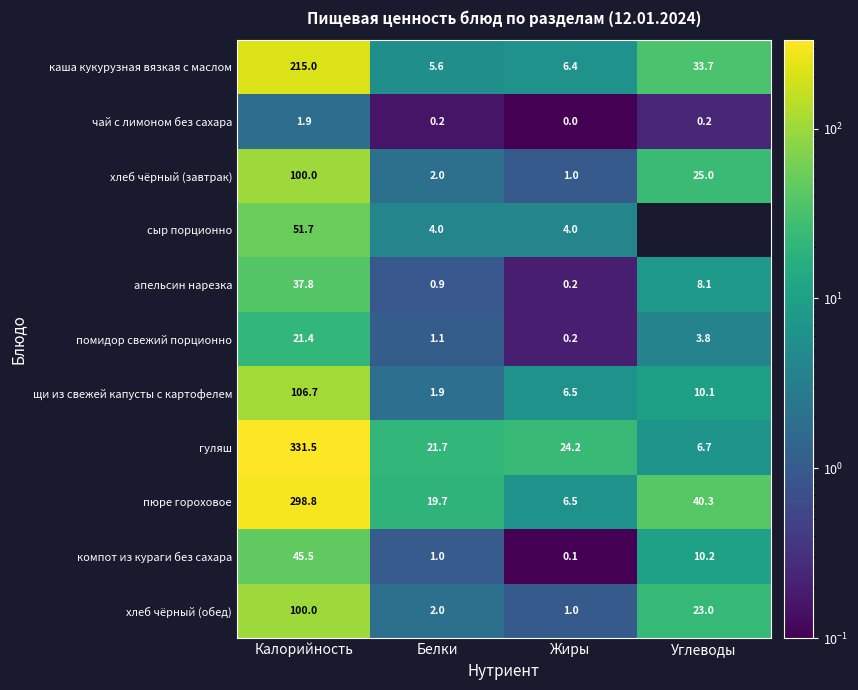

Which label corresponds to the smallest value in the chart?

Жиры